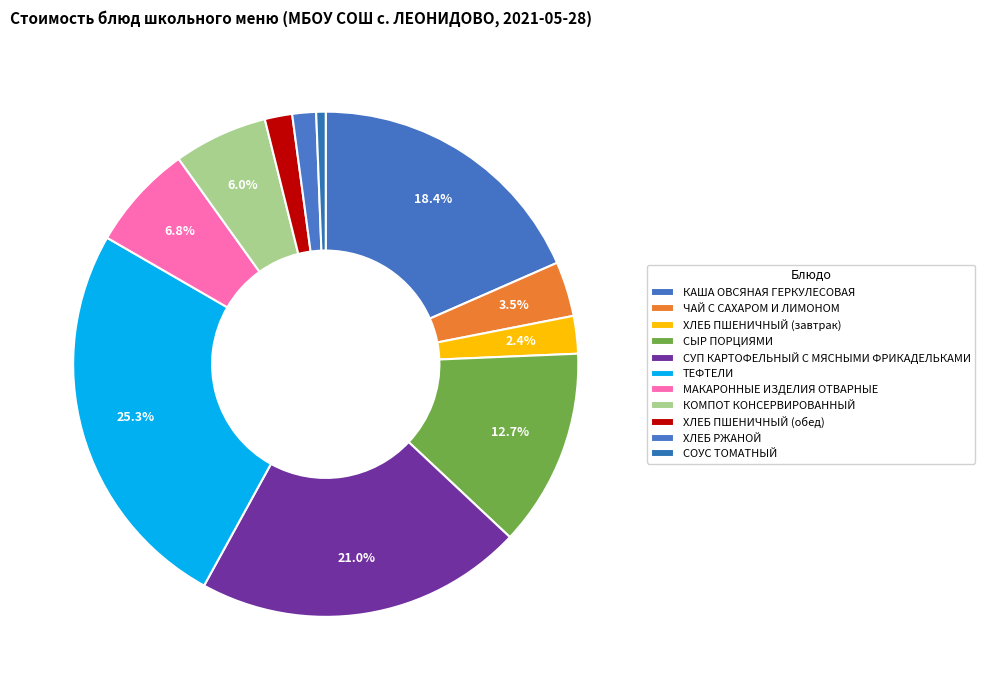

To the nearest percent, what portion does ХЛЕБ РЖАНОЙ represent?

2%